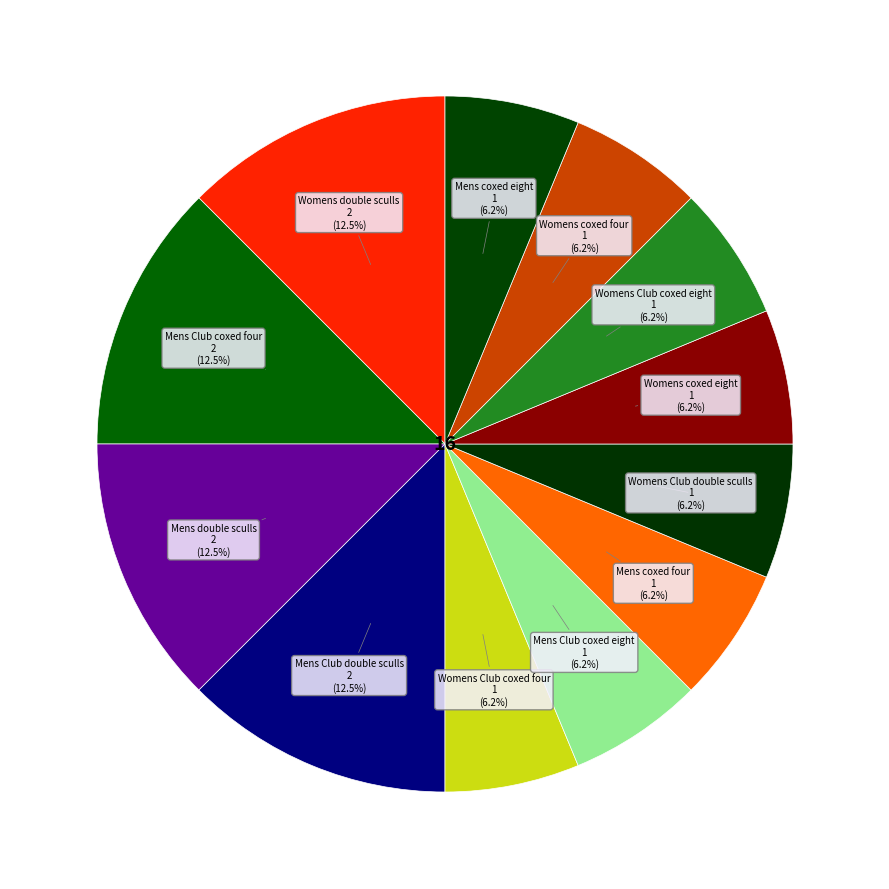

Count the number of slices in the pie.

12